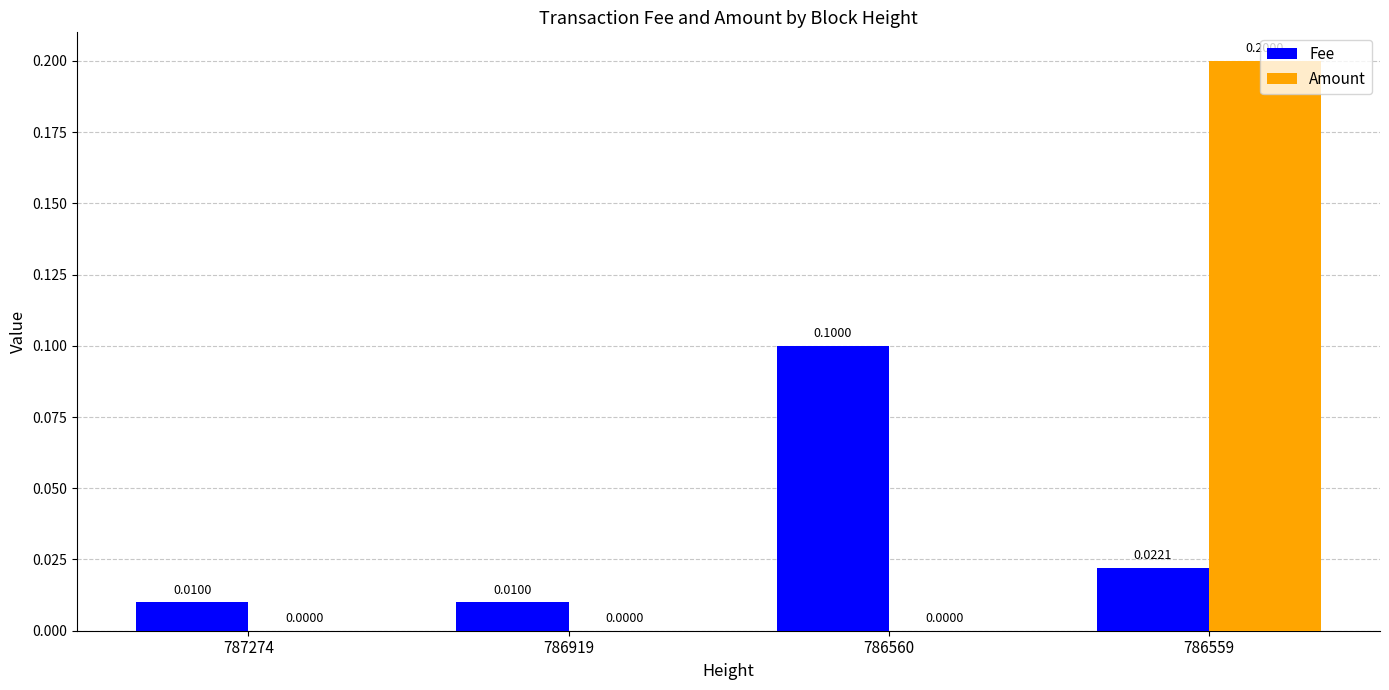

What is the sum of all Amount values?

0.2